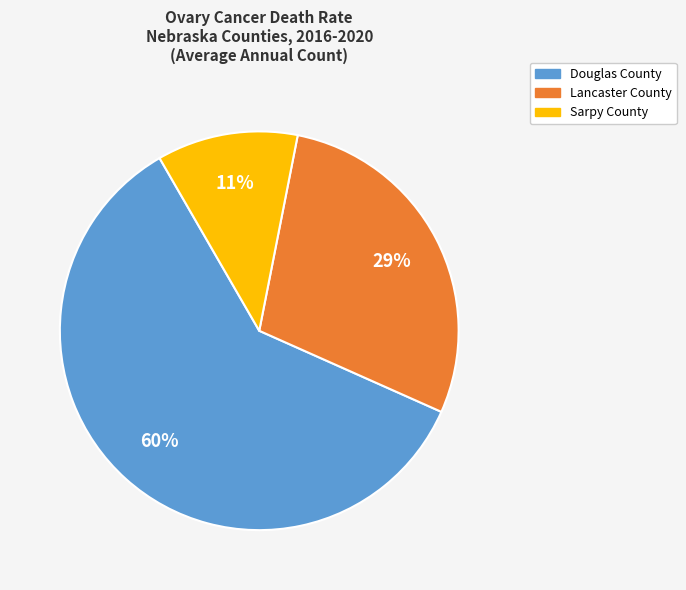

To the nearest percent, what is the average slice percentage?

33%